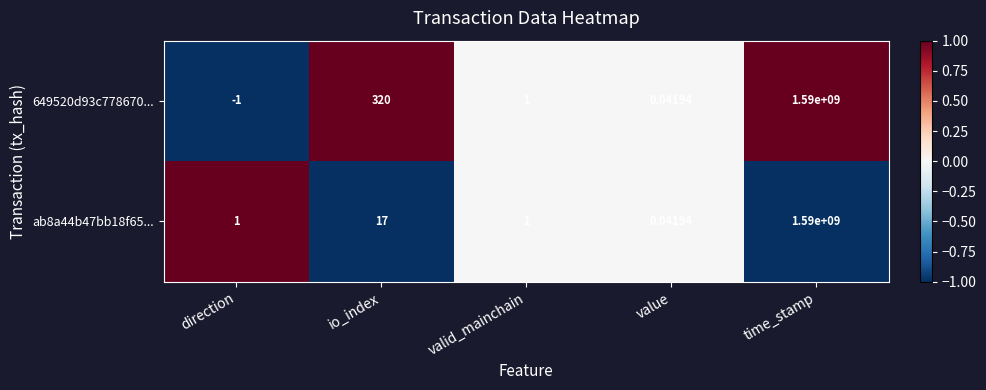

How many series are shown in this chart?

2